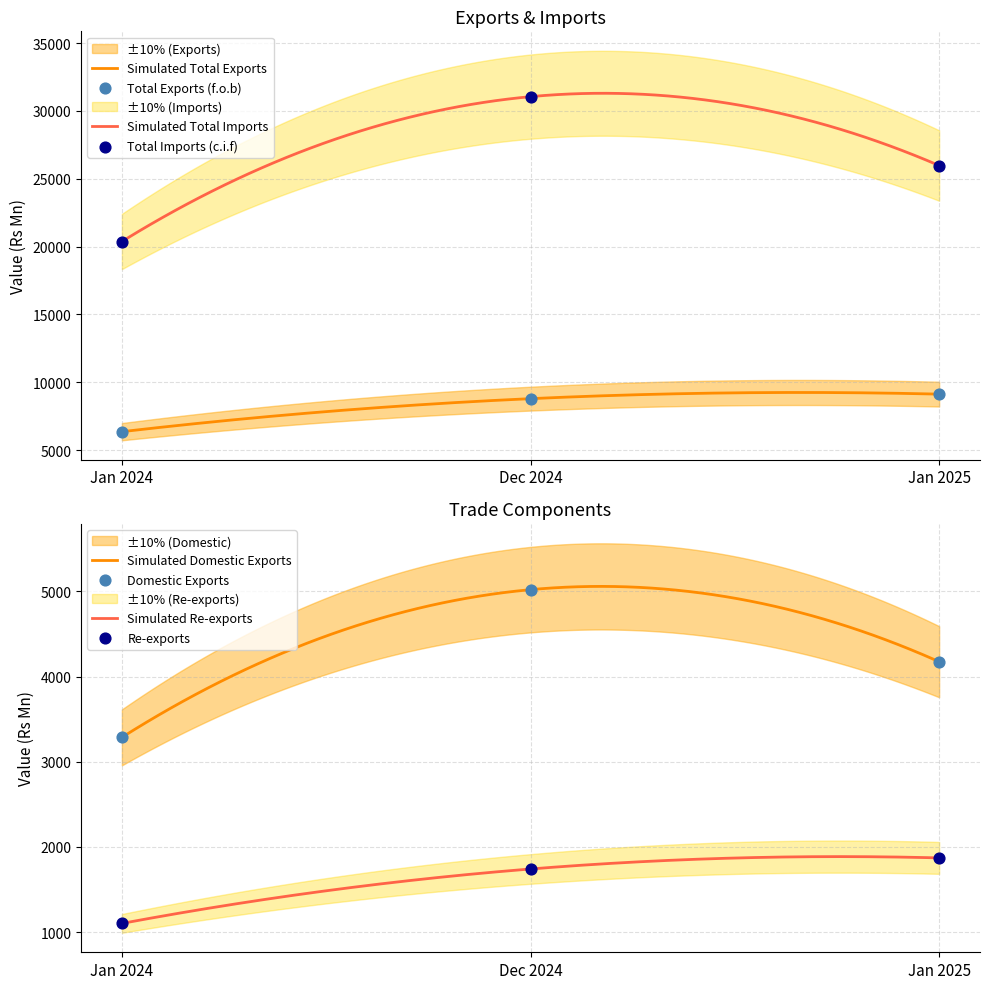

At which category is the sum across all series the highest?

Dec 2024